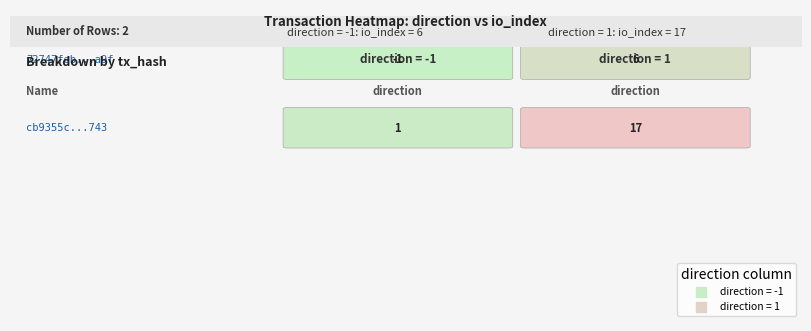

How many distinct data groups are displayed?

2